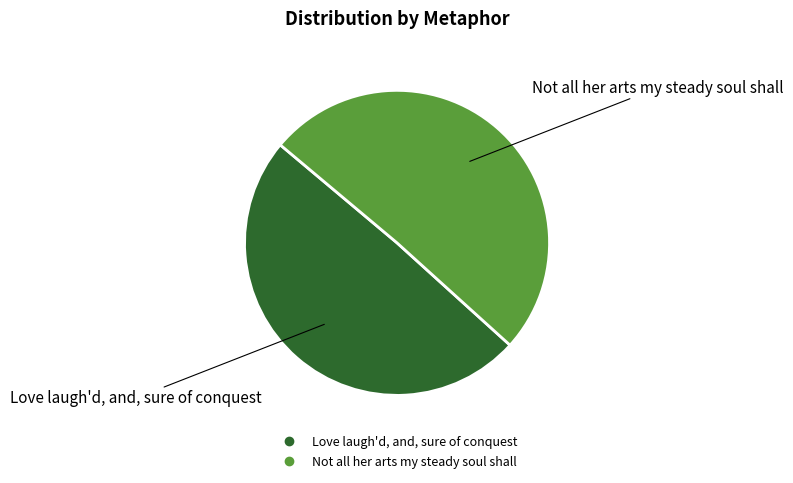

Is the sum of Love laugh'd, and, sure of conquest and Not all her arts my steady soul shall greater than half?

Yes